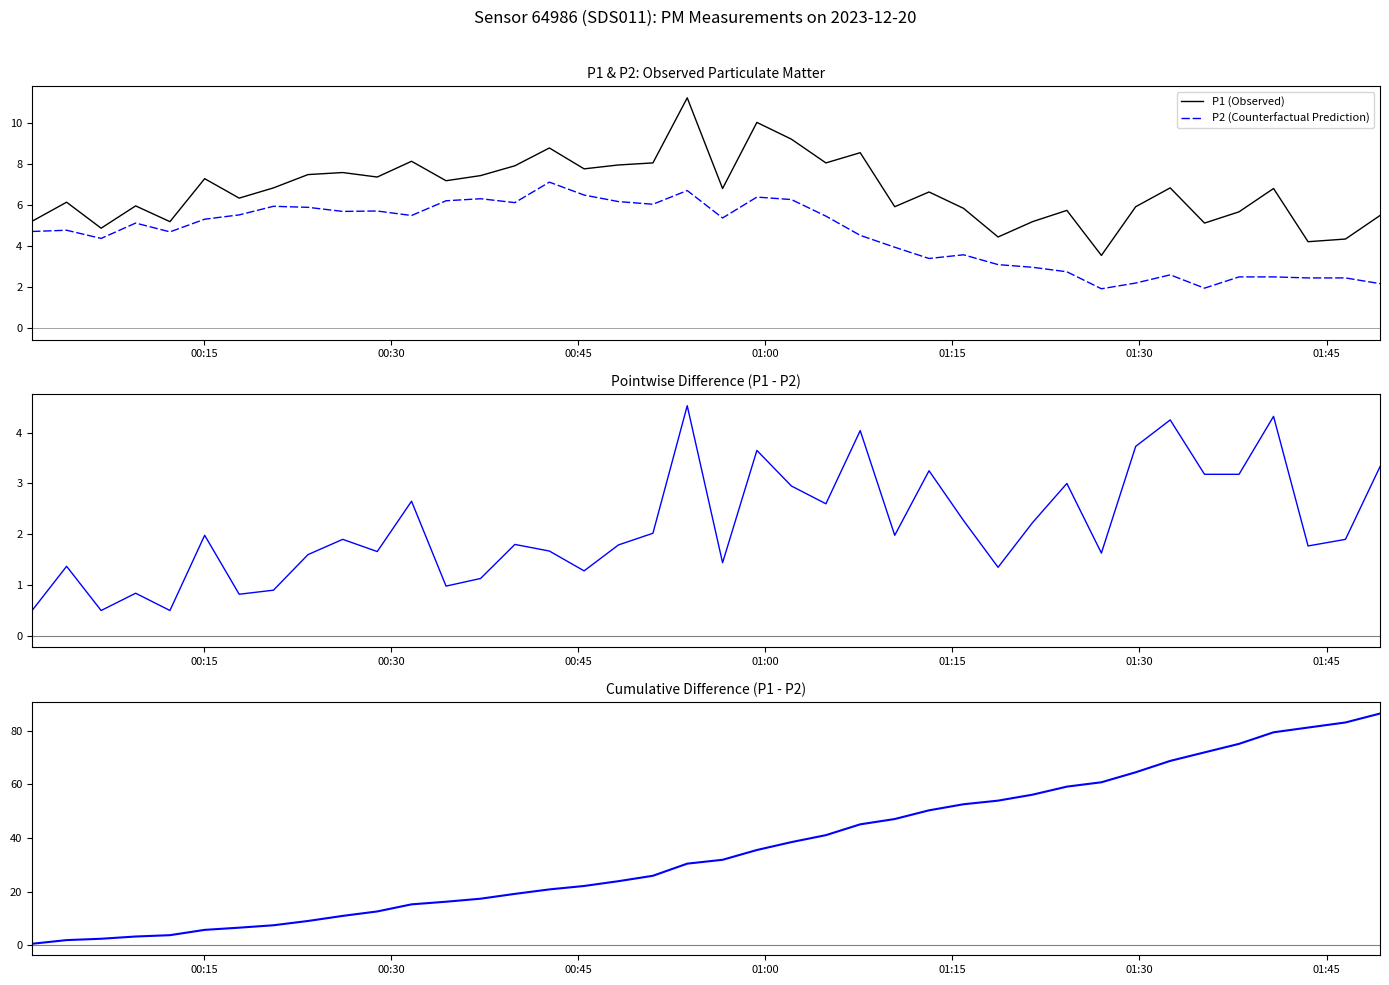

True or false: P1 (Observed) and P2 (Counterfactual Prediction) intersect in this chart.

False